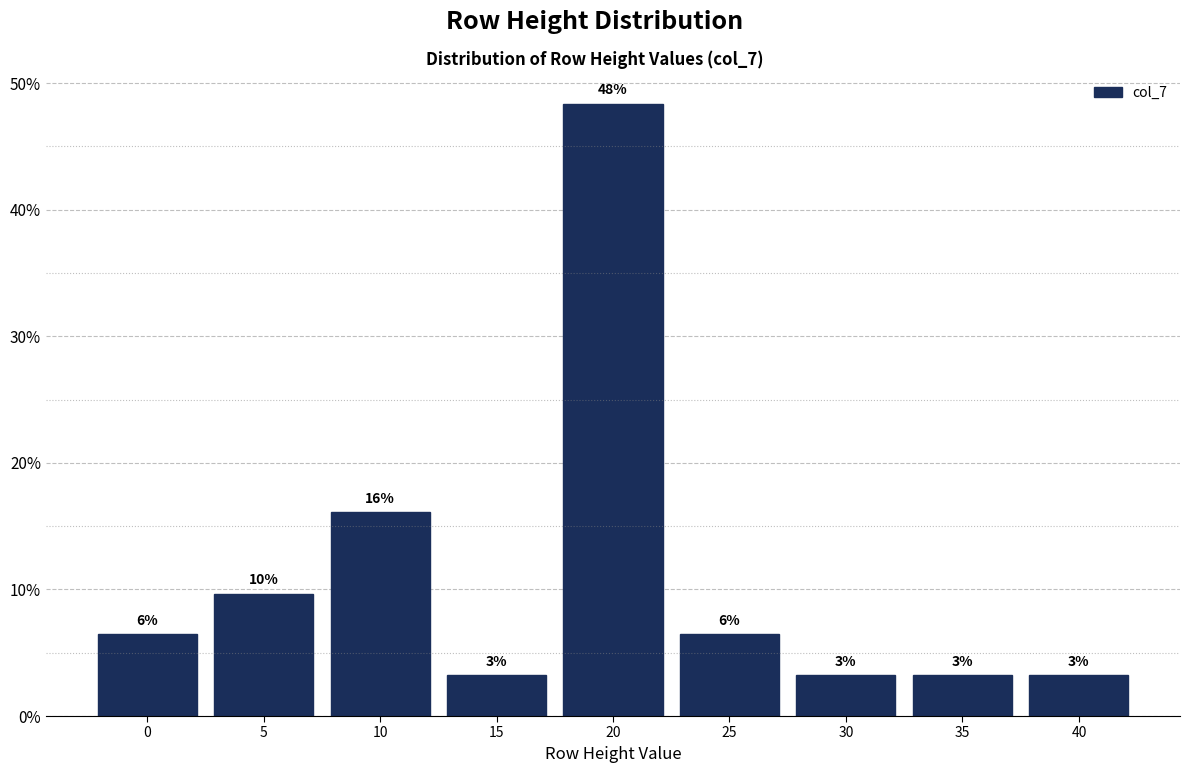

Are the bars horizontal?

No